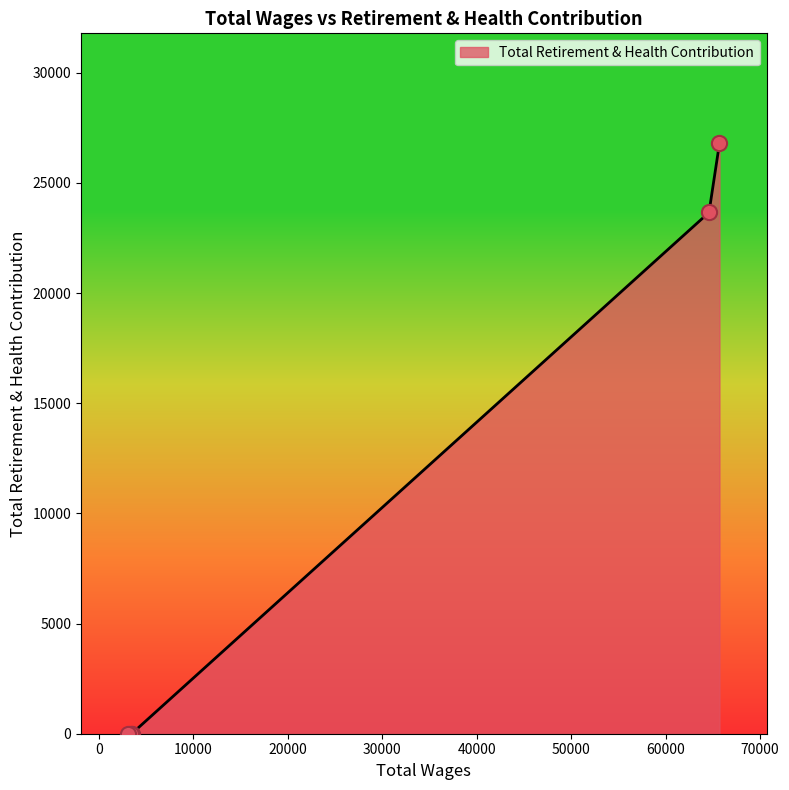

What is the maximum value shown in the chart?

26789